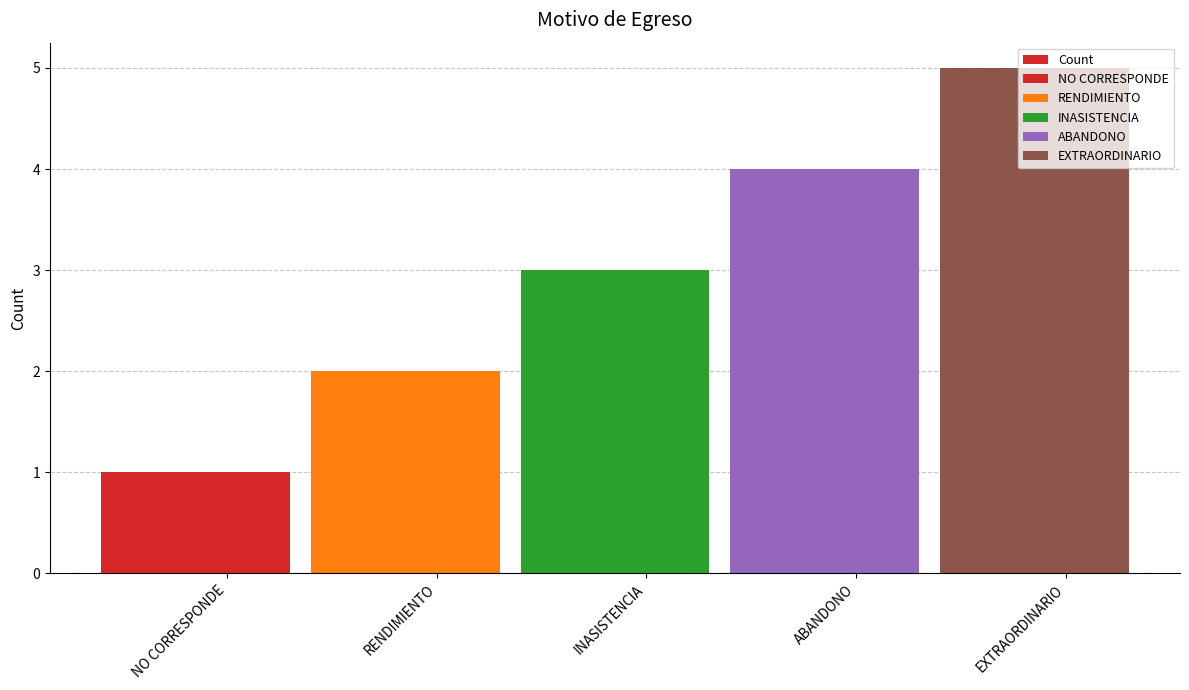

What is the difference between the values at INASISTENCIA and RENDIMIENTO?

1